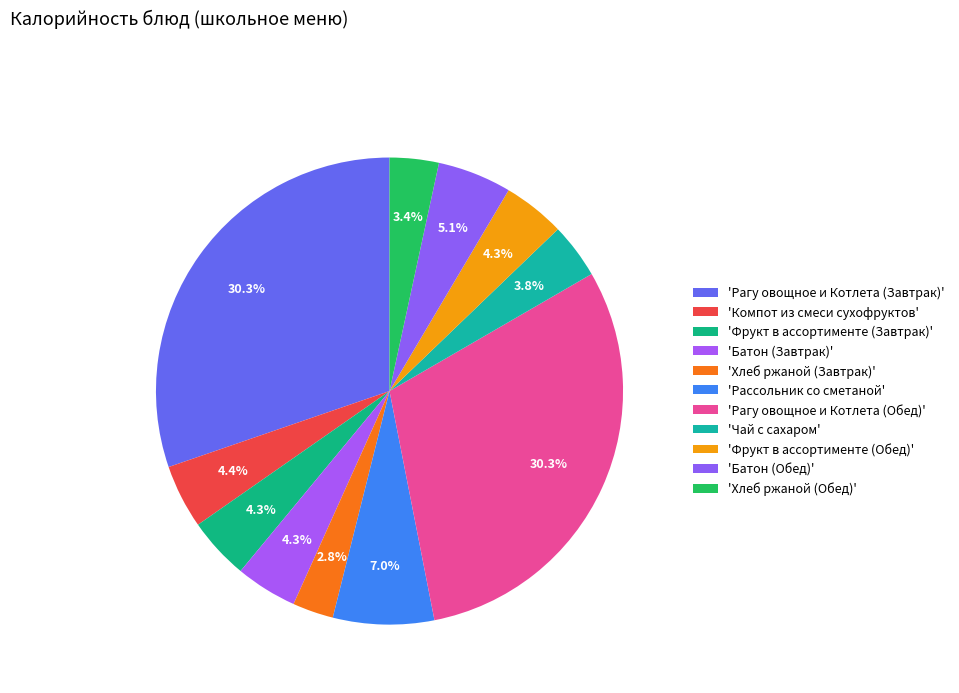

Is there a majority slice in this chart?

No